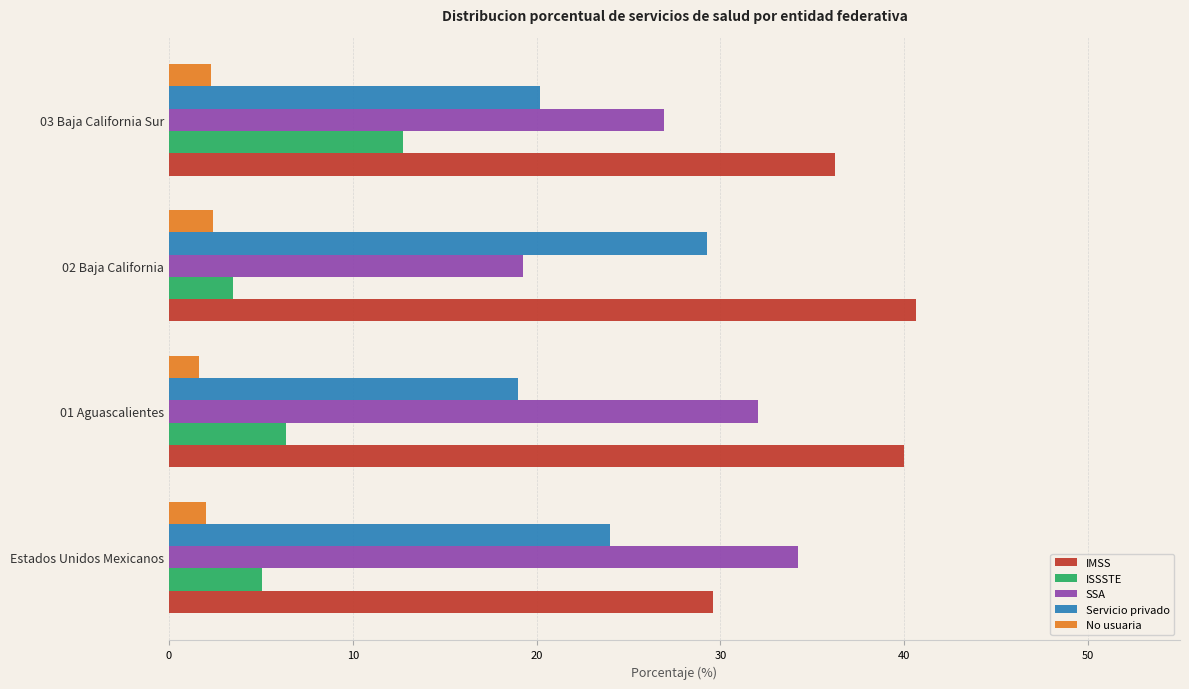

Is it true that IMSS equals 40.6 at 02 Baja California?

True